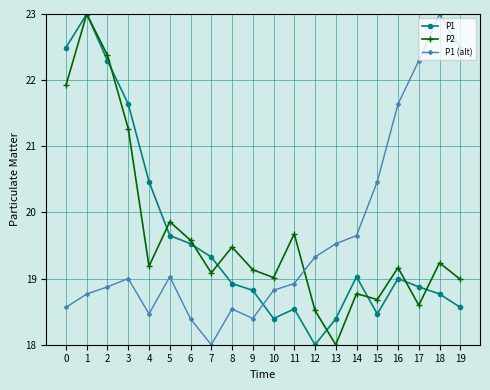

At how many categories does at least one series exceed 20?

10